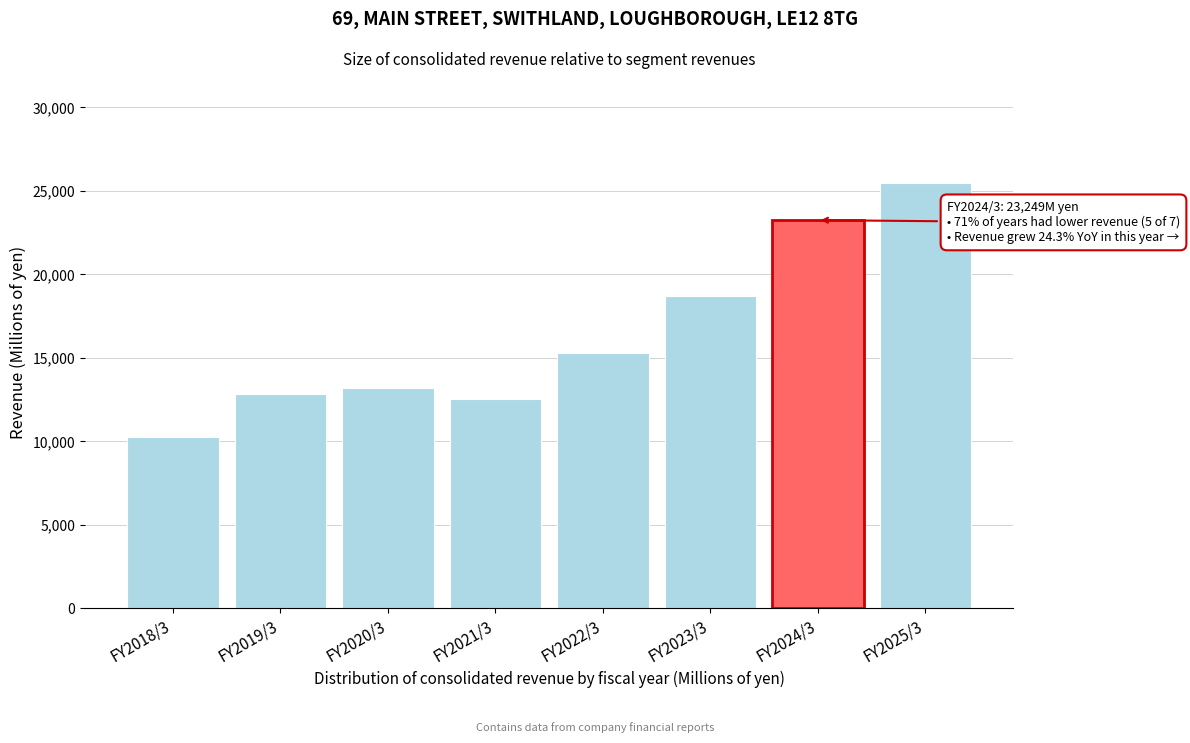

Reading left to right, transcribe all the data shown in this chart.

10267	12854	13199	12564	15272	18709	23249	25500